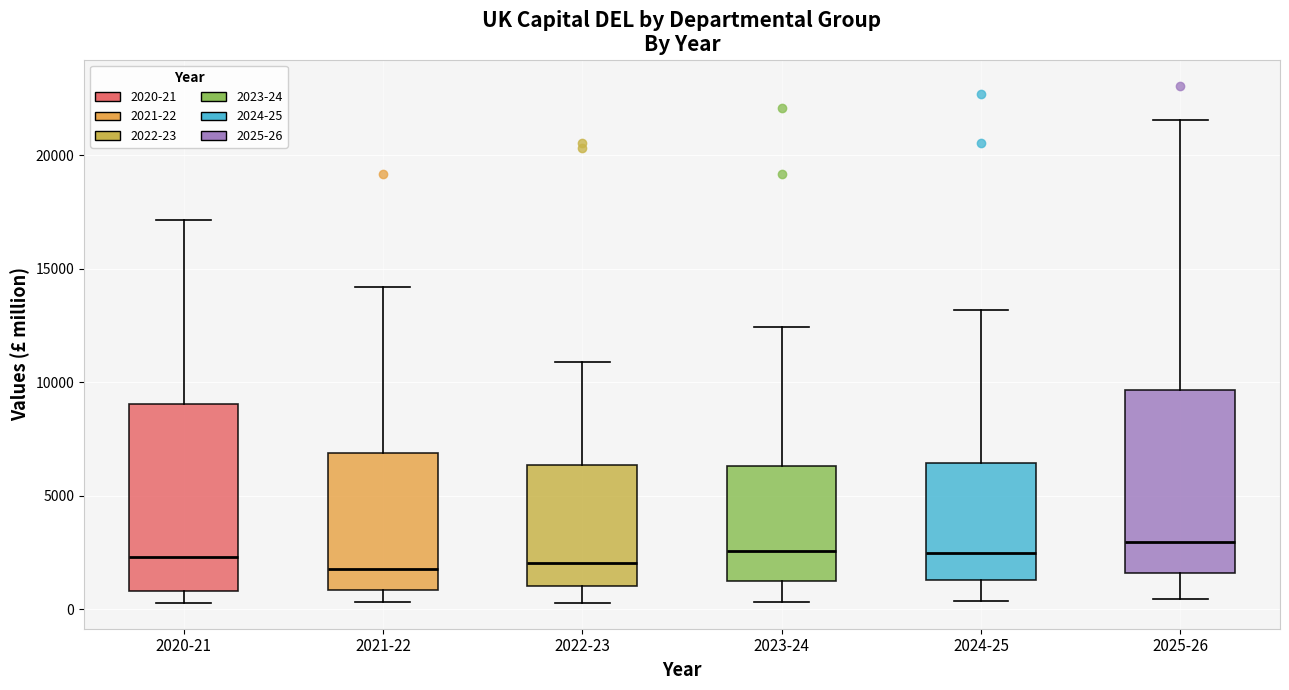

Reading left to right, read every box against the y-axis: the position of its median line, the range the box covers, and the ends of its whiskers. The values are not printed on the chart, so give them approximately, as read against the axis.

2020-21: median 2500, box 1000 to 9000, whiskers 500 to 17000
2021-22: median 2000, box 1000 to 7000, whiskers 500 to 14000
2022-23: median 2000, box 1000 to 6500, whiskers 500 to 11000
2023-24: median 2500, box 1000 to 6500, whiskers 500 to 12500
2024-25: median 2500, box 1500 to 6500, whiskers 500 to 13000
2025-26: median 3000, box 1500 to 9500, whiskers 500 to 21500